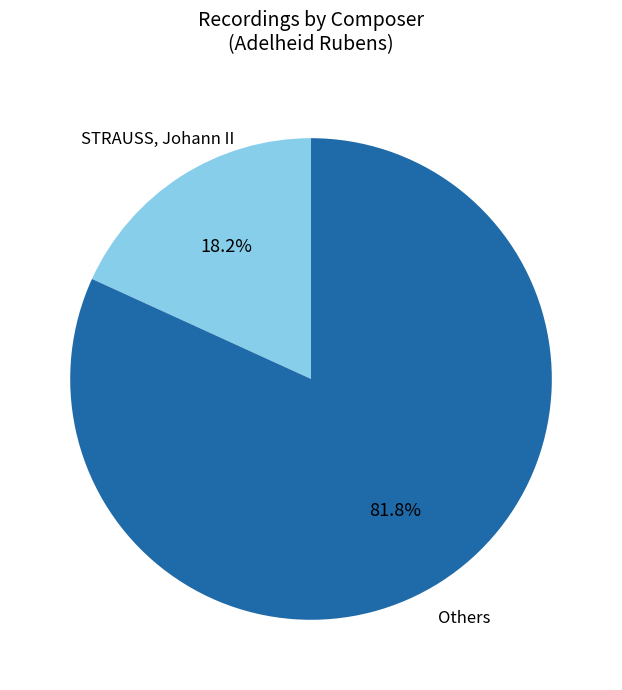

How many segments does this pie chart have?

2